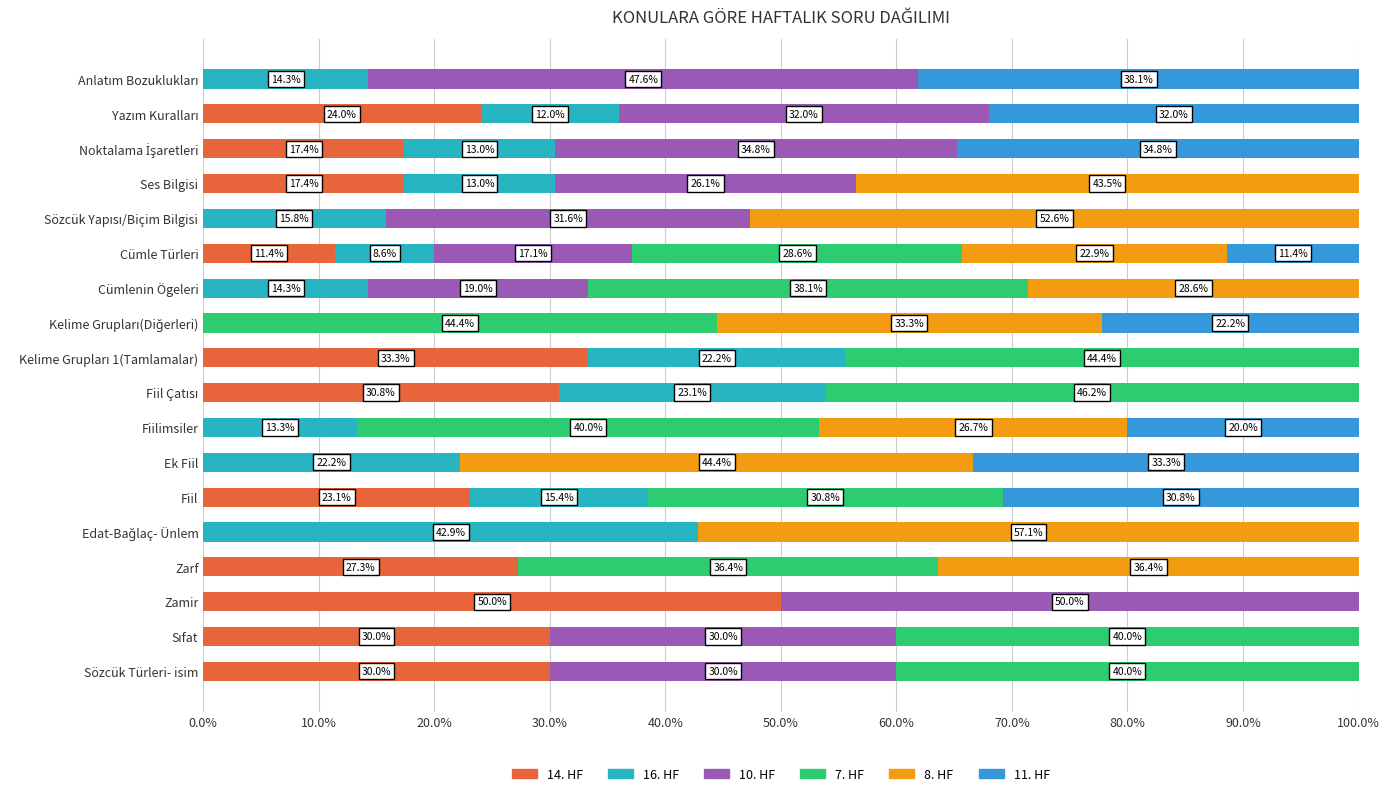

At which label does 14. HF reach its peak?

Zamir